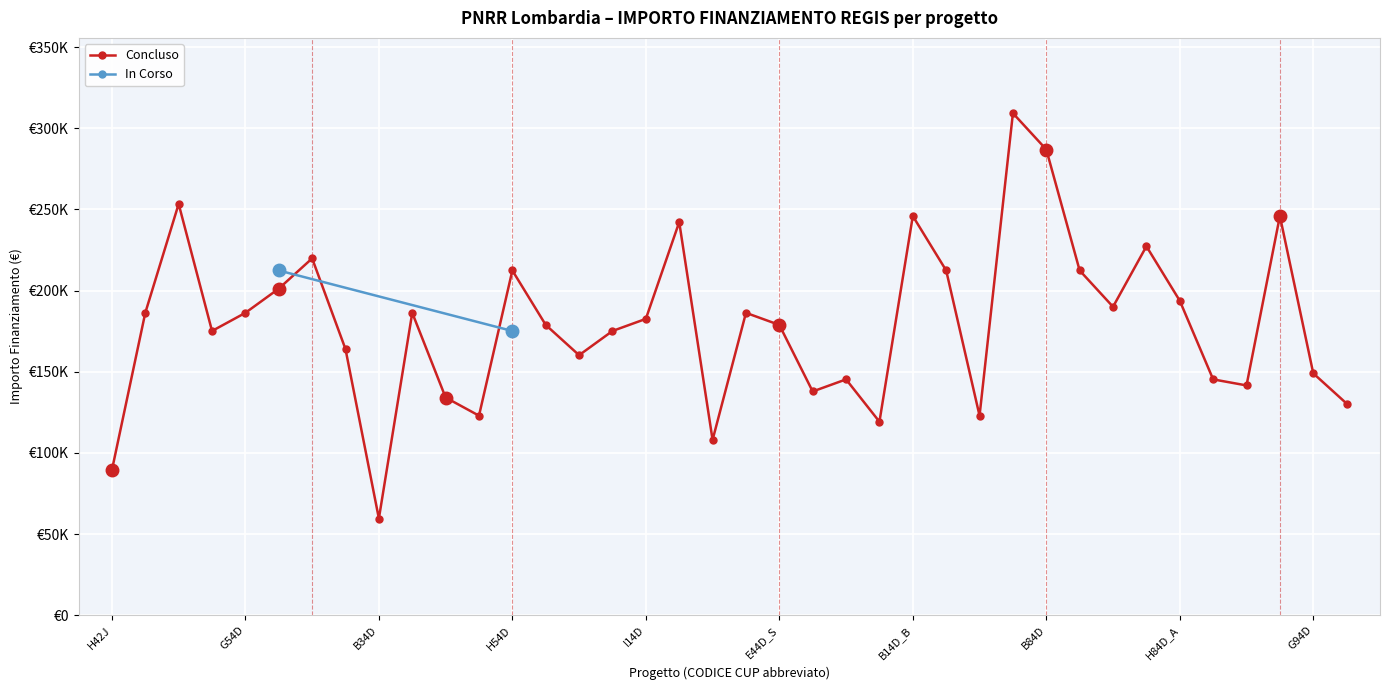

The chart shows a value of 77526.6 at B14D_B. True or false?

False